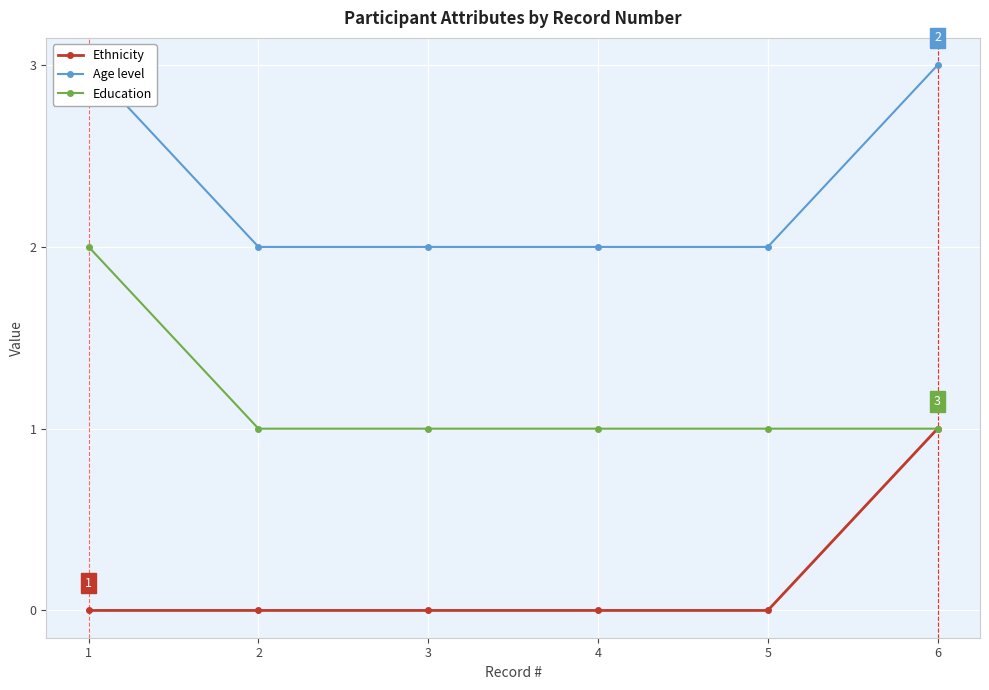

How many Ethnicity values are between 0 and 1?

6